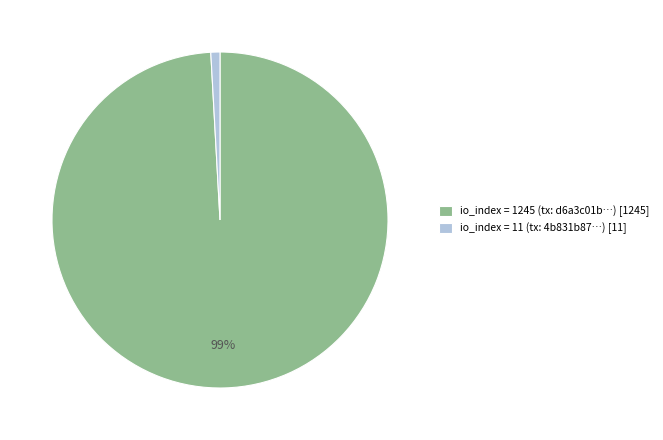

Which slice represents more than half of the pie?

io_index = 1245 (tx: d6a3c01b…) [1245]